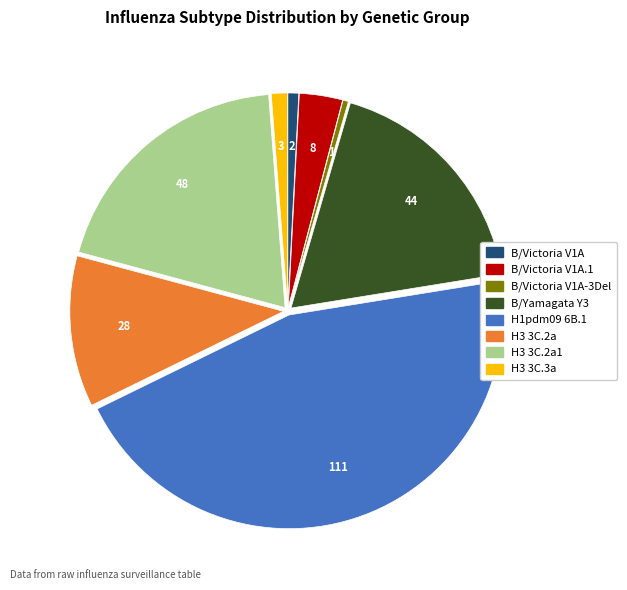

Is there a majority slice in this chart?

No